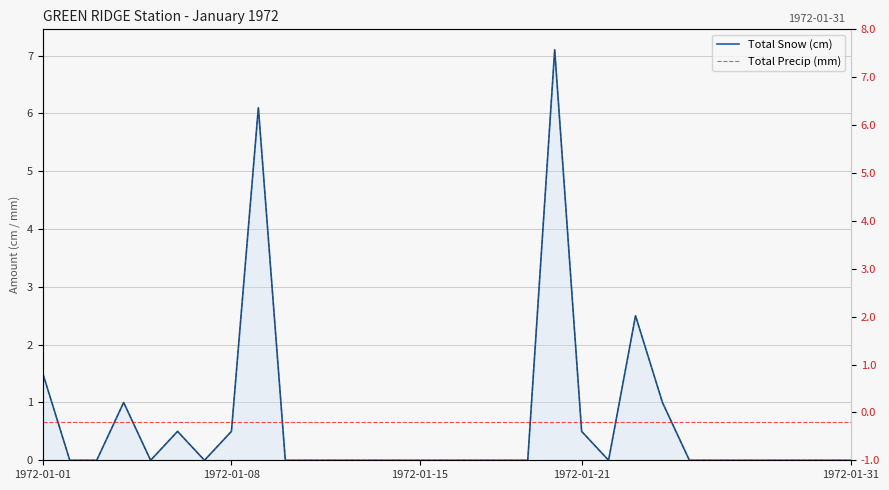

What is the average value of the Total Snow (cm) series?

0.7